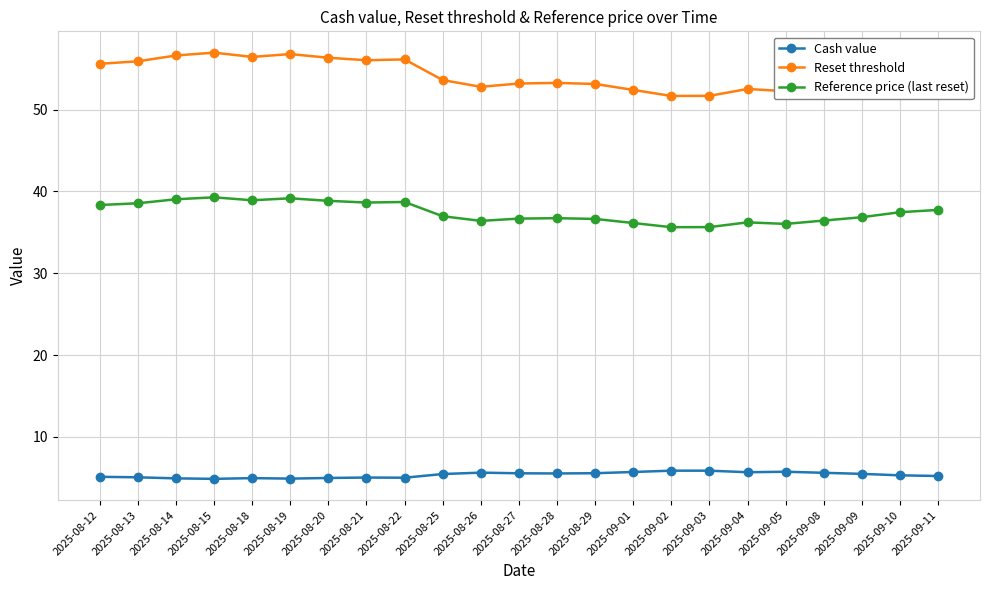

At which label does Reference price (last reset) first exceed 36?

2025-08-12